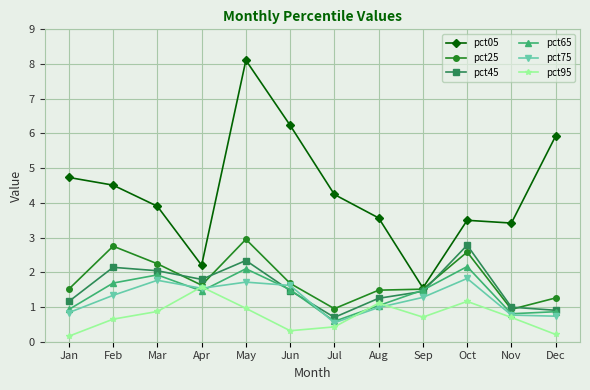

Is the value of pct95 at Feb greater than the value of pct75 at Jul?

Yes